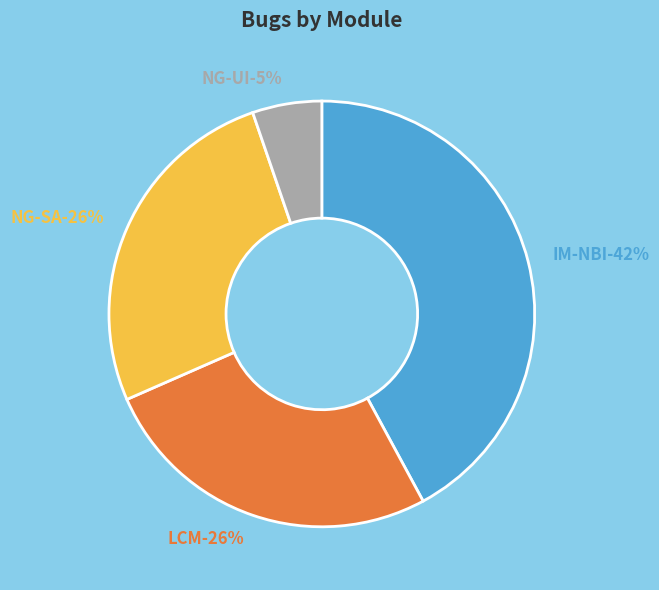

What is the largest slice in the pie chart?

IM-NBI